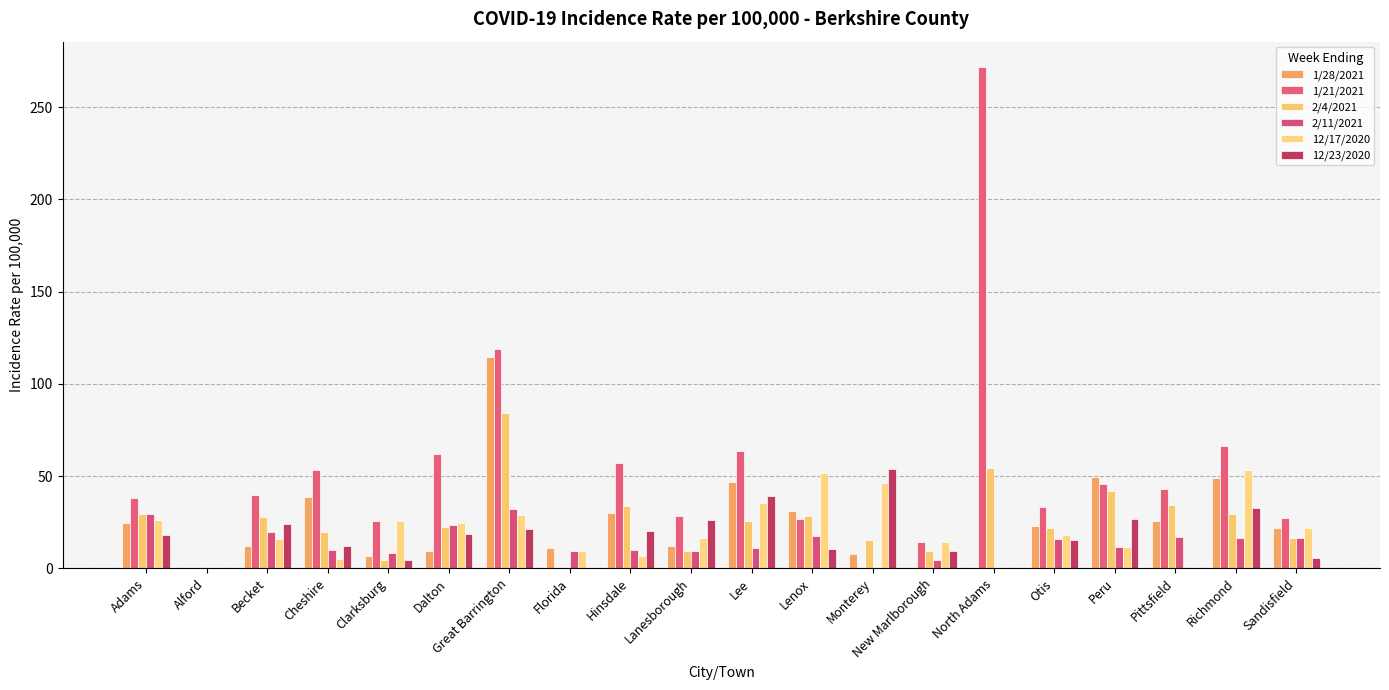

Which series has the largest total across all categories?

1/21/2021